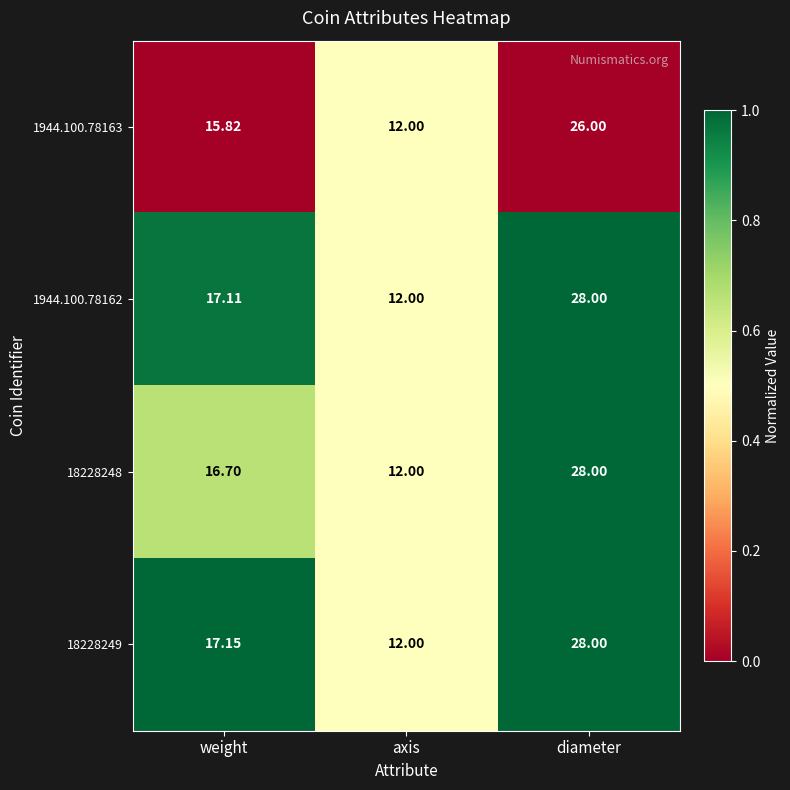

At which label does 1944.100.78162 reach its minimum?

axis